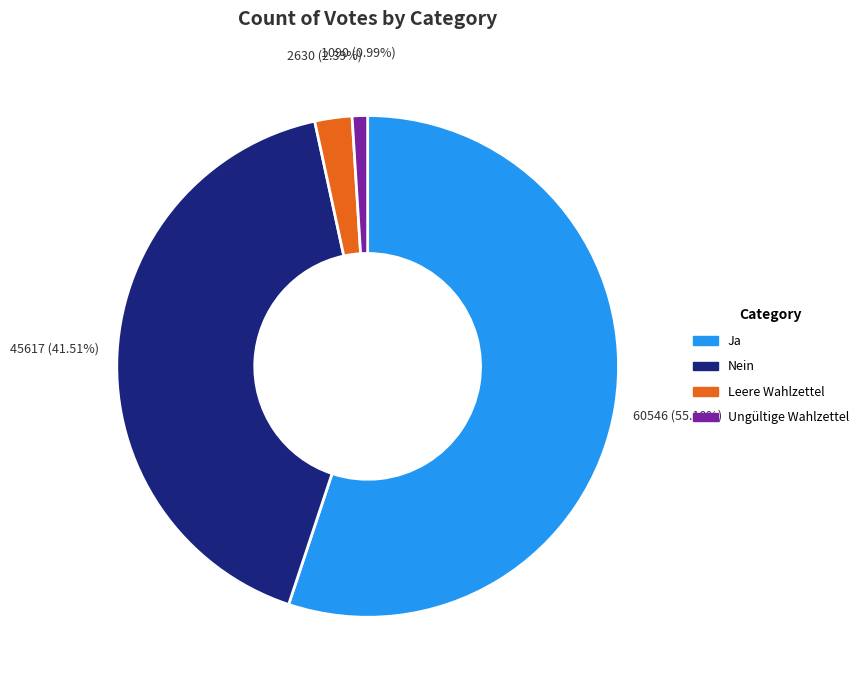

Which category accounts for the majority?

Ja